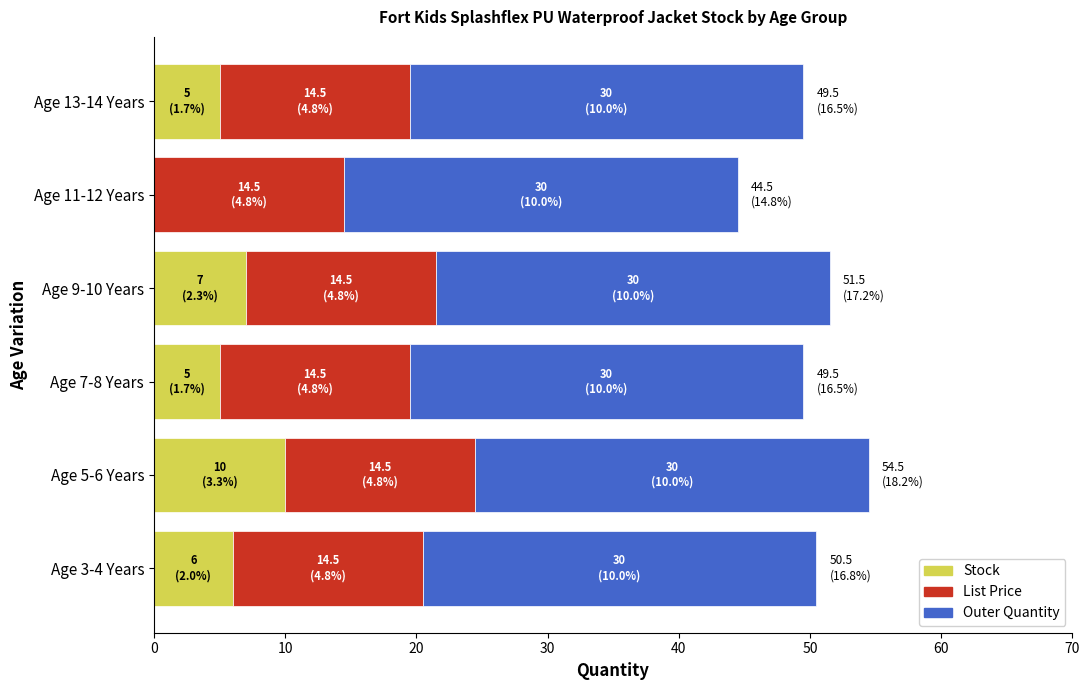

How many categories are shown in the chart?

6